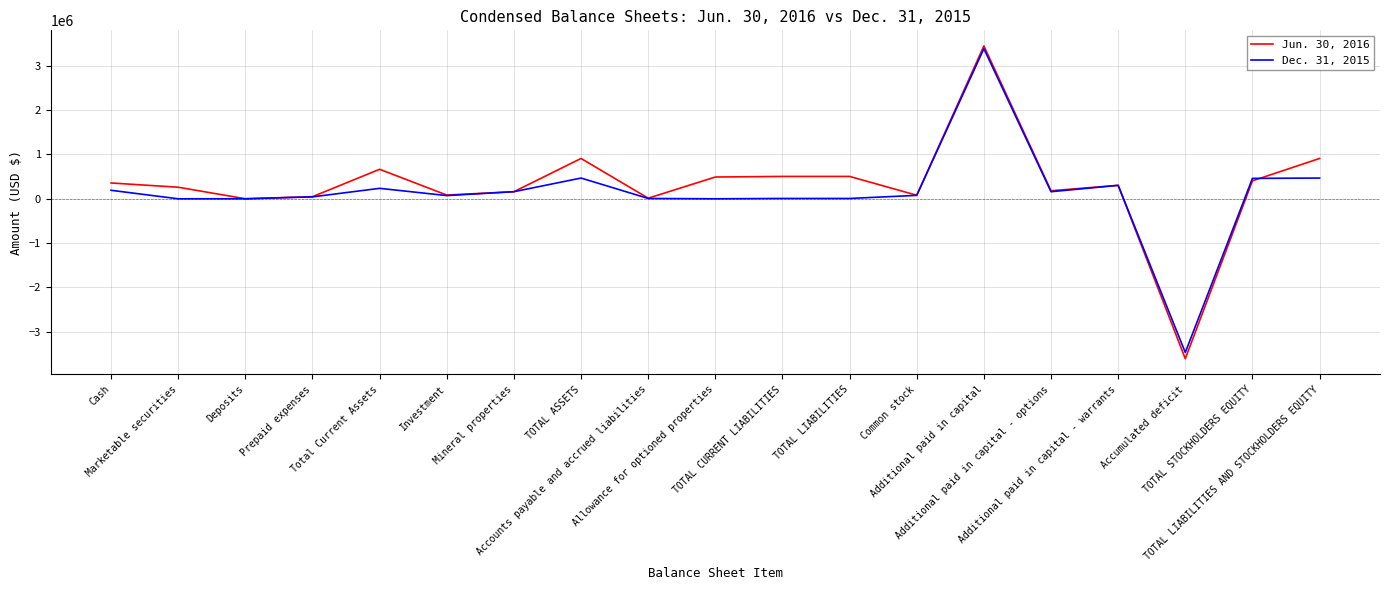

What are all the series names shown in the legend?

Jun. 30, 2016, Dec. 31, 2015